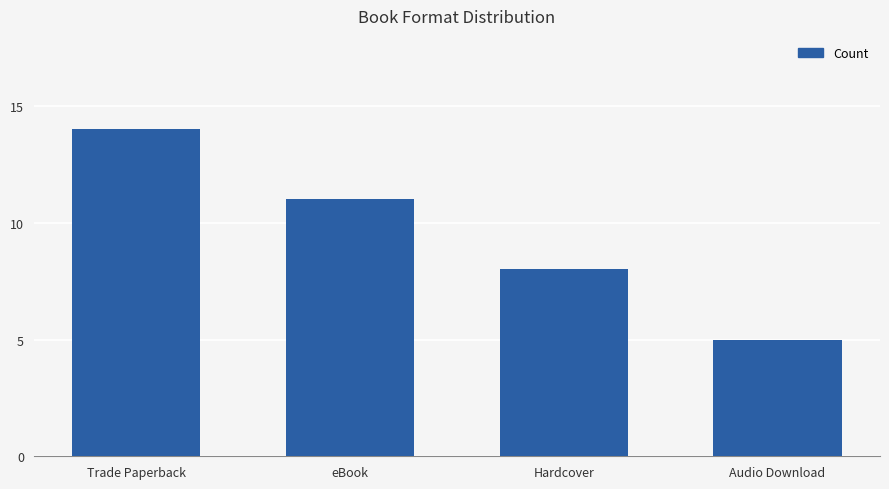

What is the difference between the second highest and second lowest values?

3